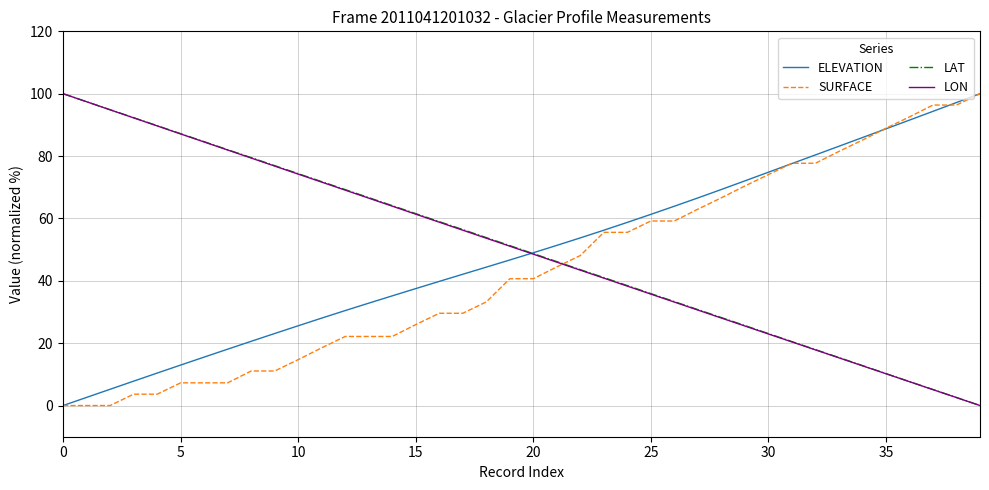

True or false: LAT and SURFACE intersect in this chart.

True